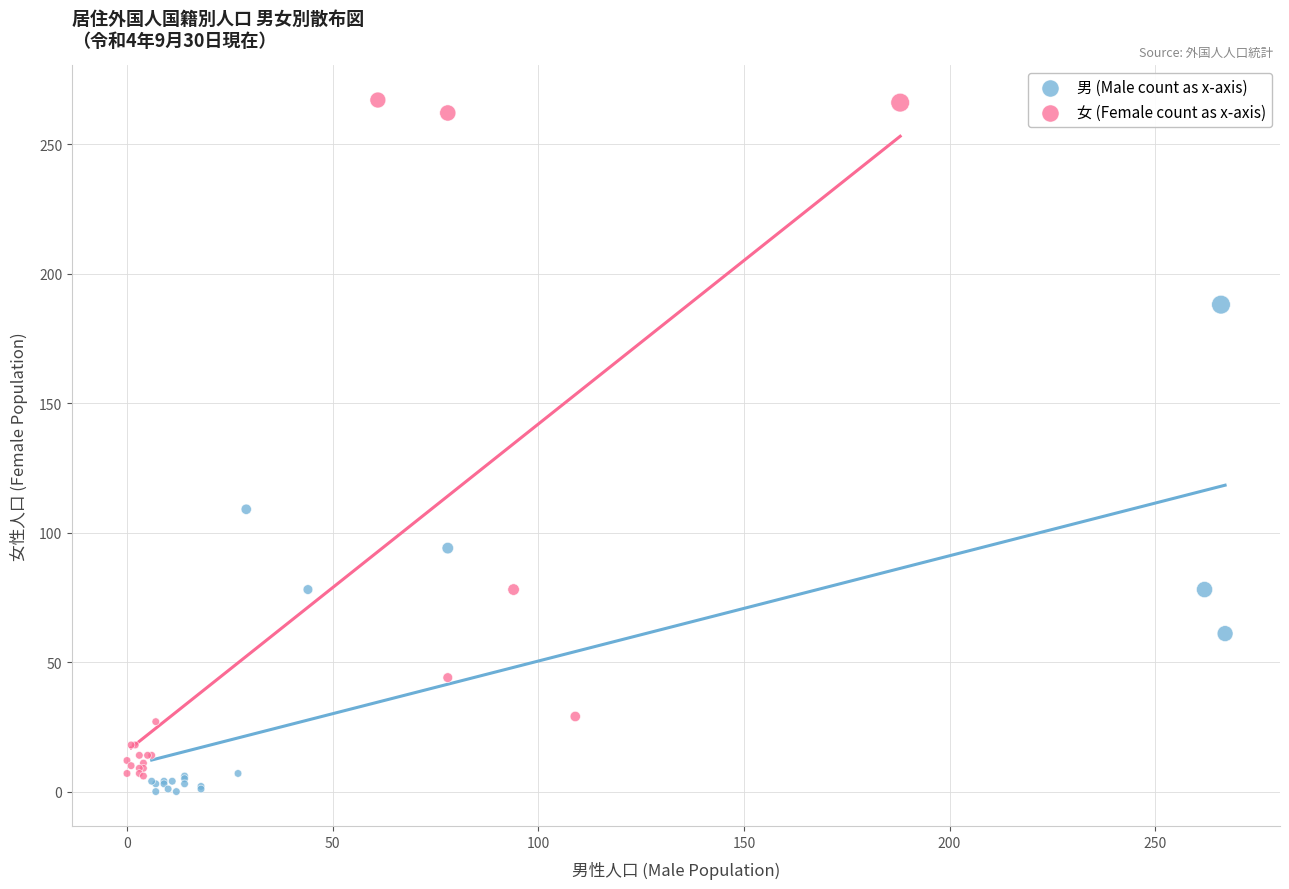

Which series reaches the maximum Y coordinate?

女 (Female count as x-axis)